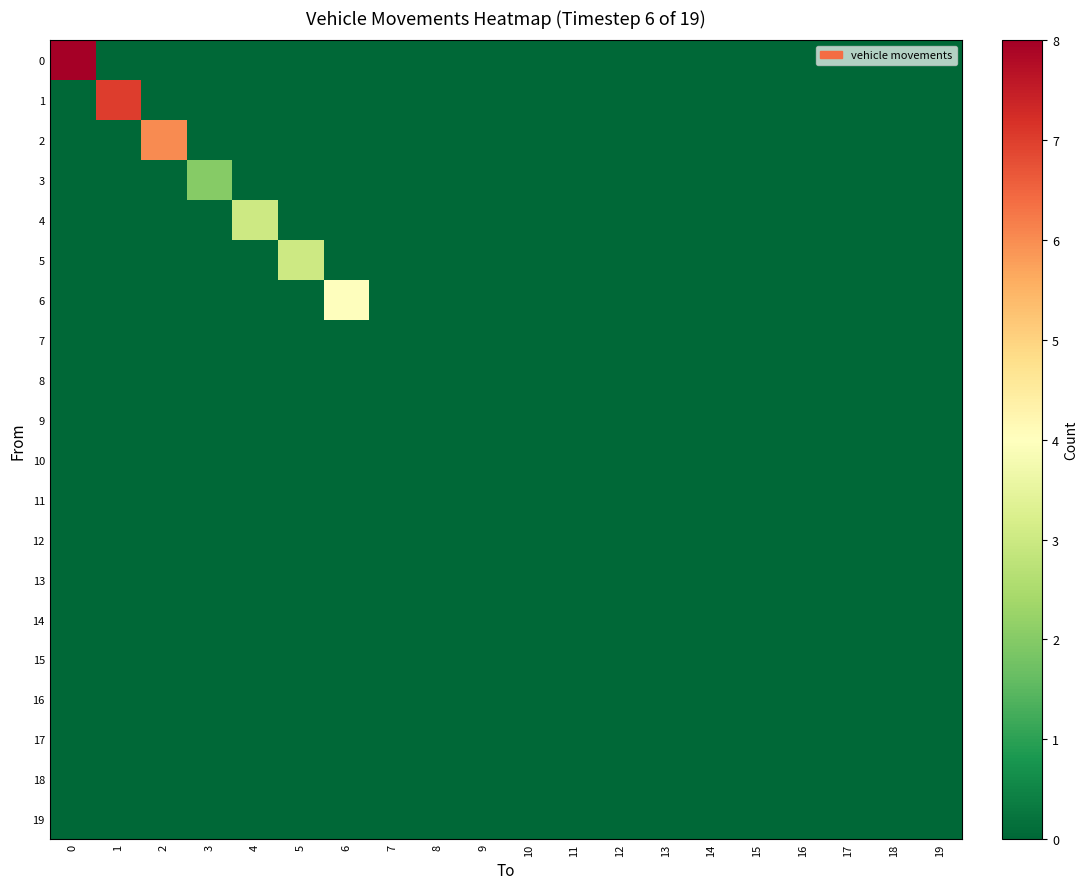

List the series in order of their peak value, highest first.

row_0, row_1, row_2, row_6, row_4, row_5, row_3, row_7, row_8, row_9, row_10, row_11, row_12, row_13, row_14, row_15, row_16, row_17, row_18, row_19